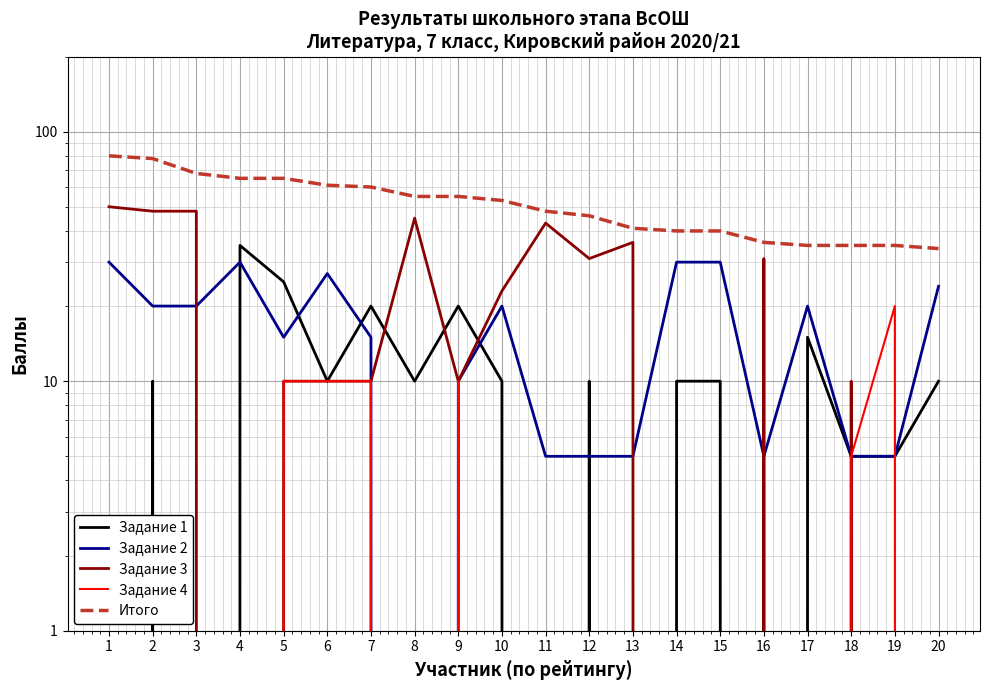

How many values in the Задание 1 series are below 10?

7